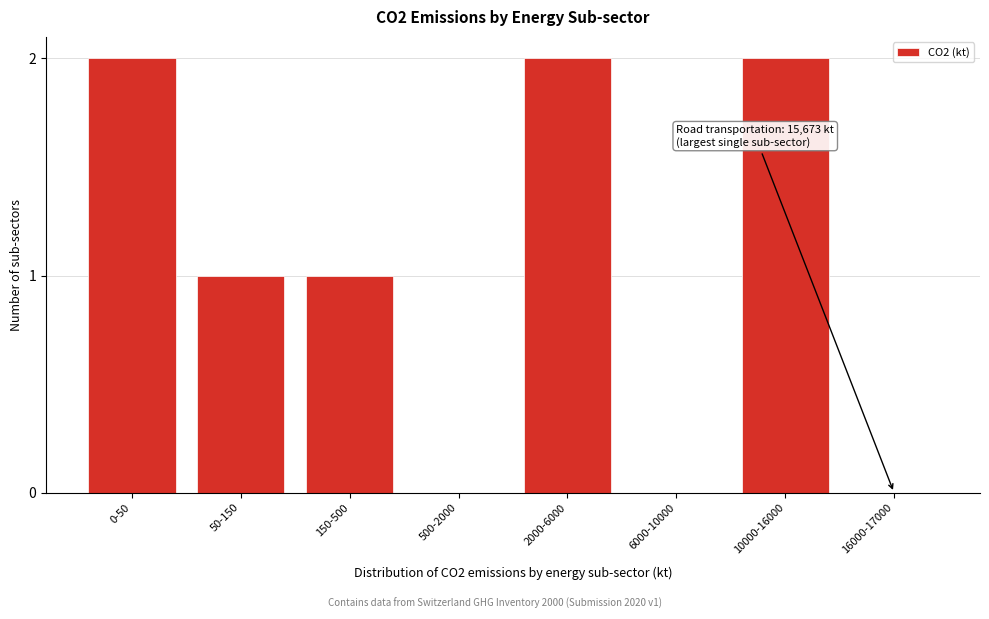

Reading right to left, list all the values displayed in this chart.

16000-17000=0	10000-16000=2	6000-10000=0	2000-6000=2	500-2000=0	150-500=1	50-150=1	0-50=2